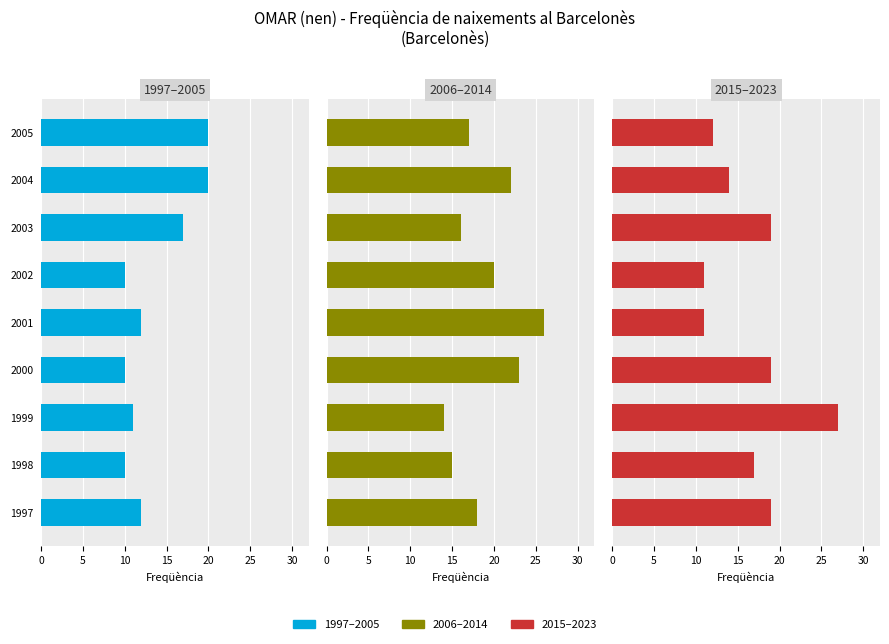

Rank the series by their average value, from highest to lowest.

2006–2014, 2015–2023, 1997–2005